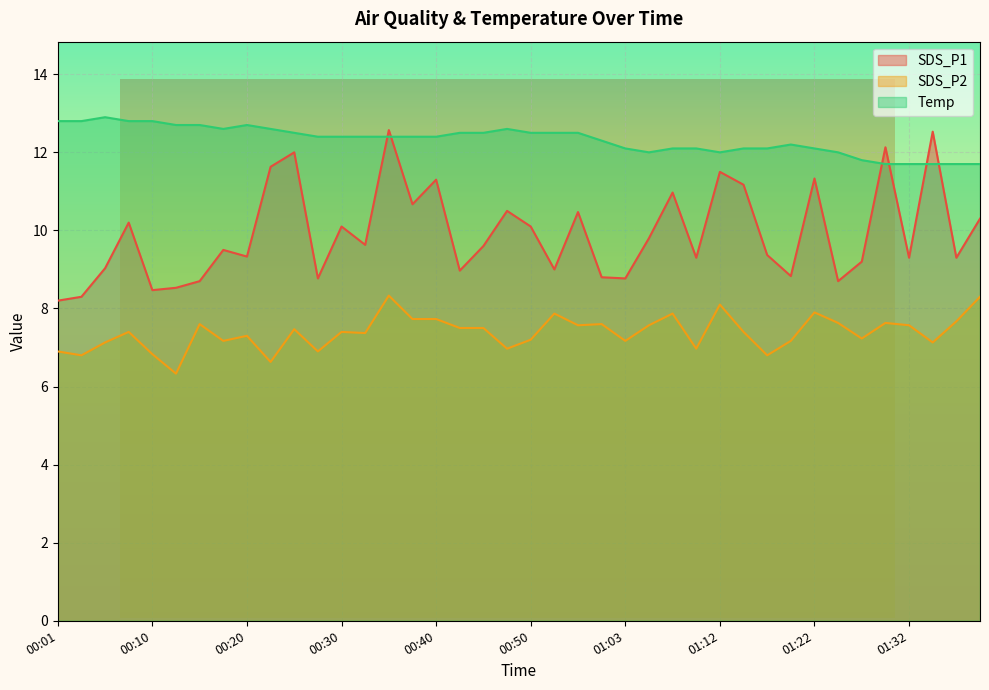

List the series in order of their overall mean, highest first.

Temp, SDS_P1, SDS_P2